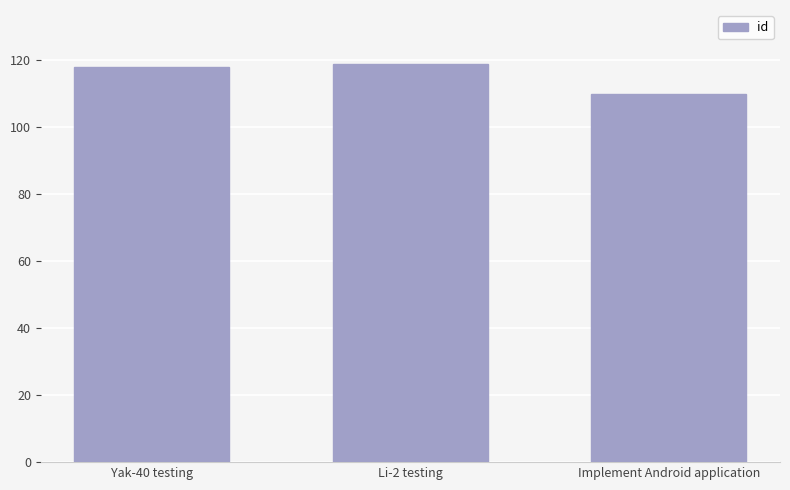

True or false: the data shows 118 at Yak-40 testing.

True